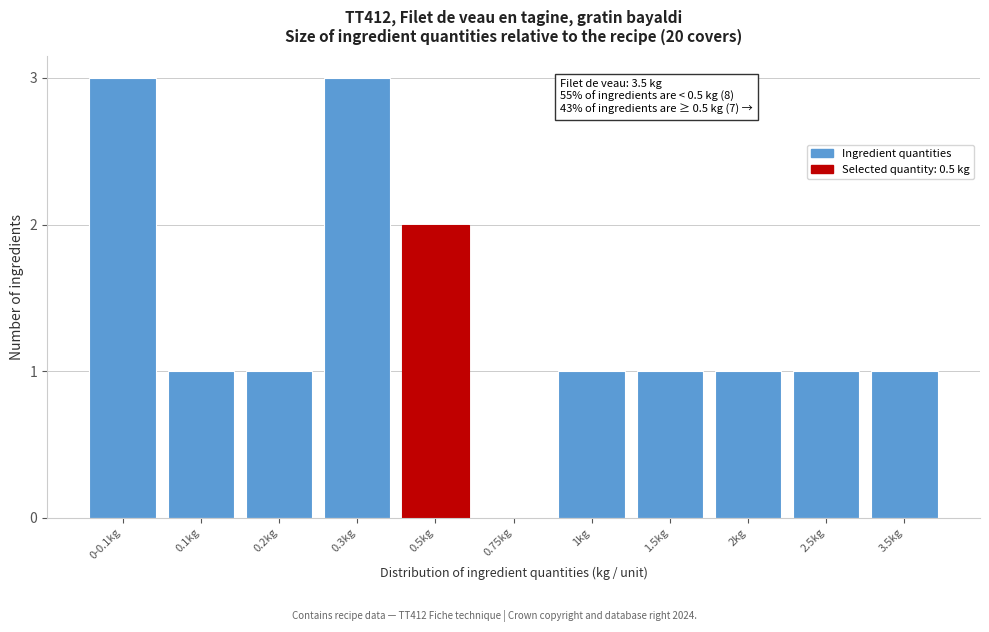

Reading right to left, what are all the values shown in this chart?

3.5kg=1	2.5kg=1	2kg=1	1.5kg=1	1kg=1	0.75kg=0	0.5kg=2	0.3kg=3	0.2kg=1	0.1kg=1	0-0.1kg=3